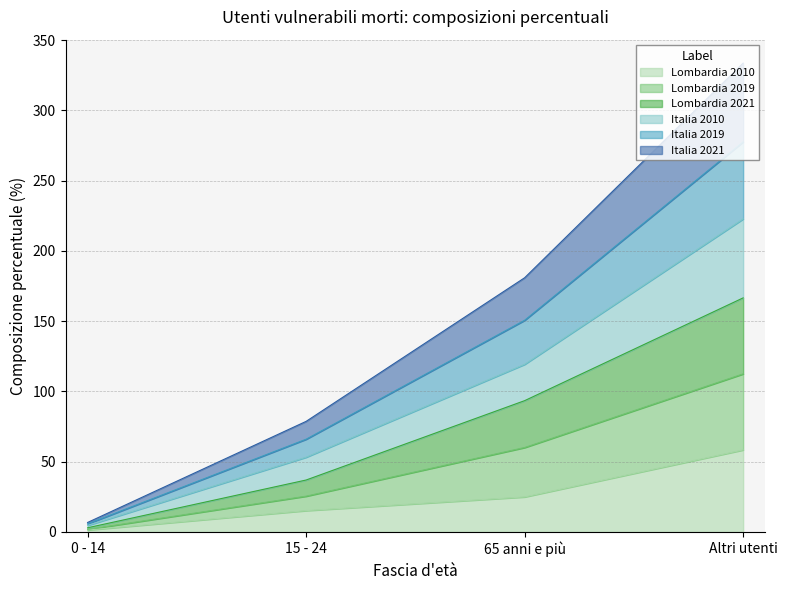

What is the label of the 1st point from the right?

Altri utenti